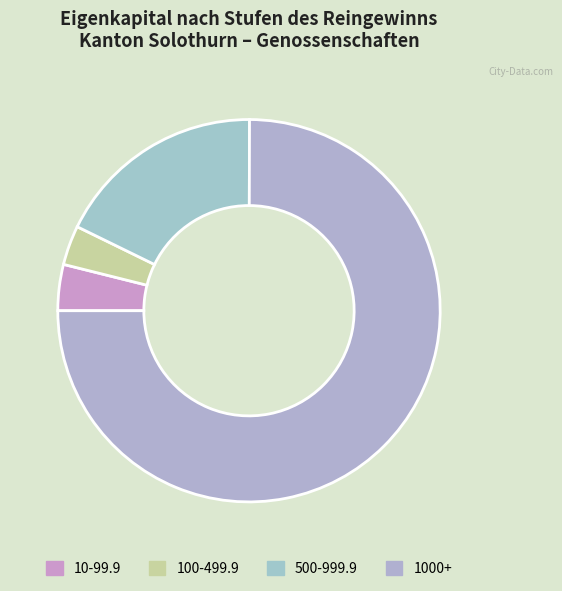

Count the number of slices in the pie.

4